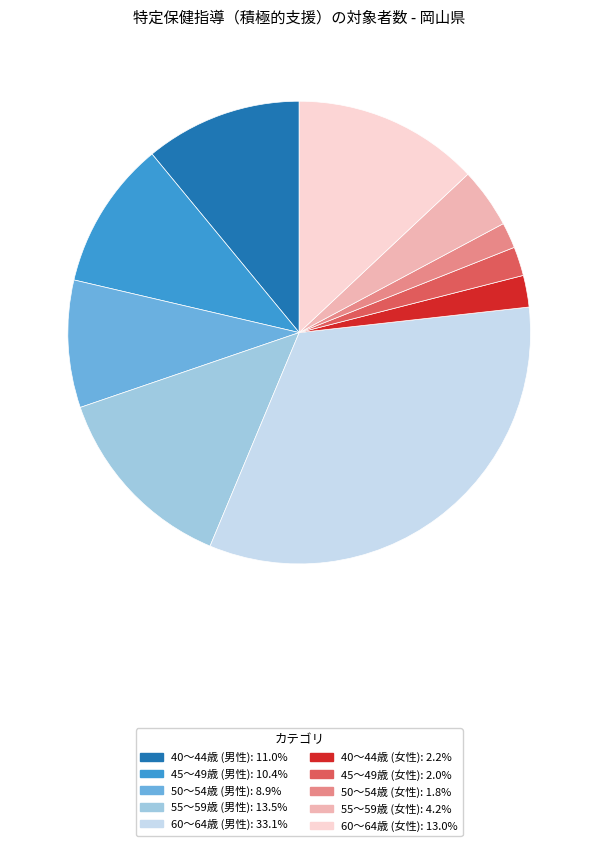

Does any single category account for the majority?

No